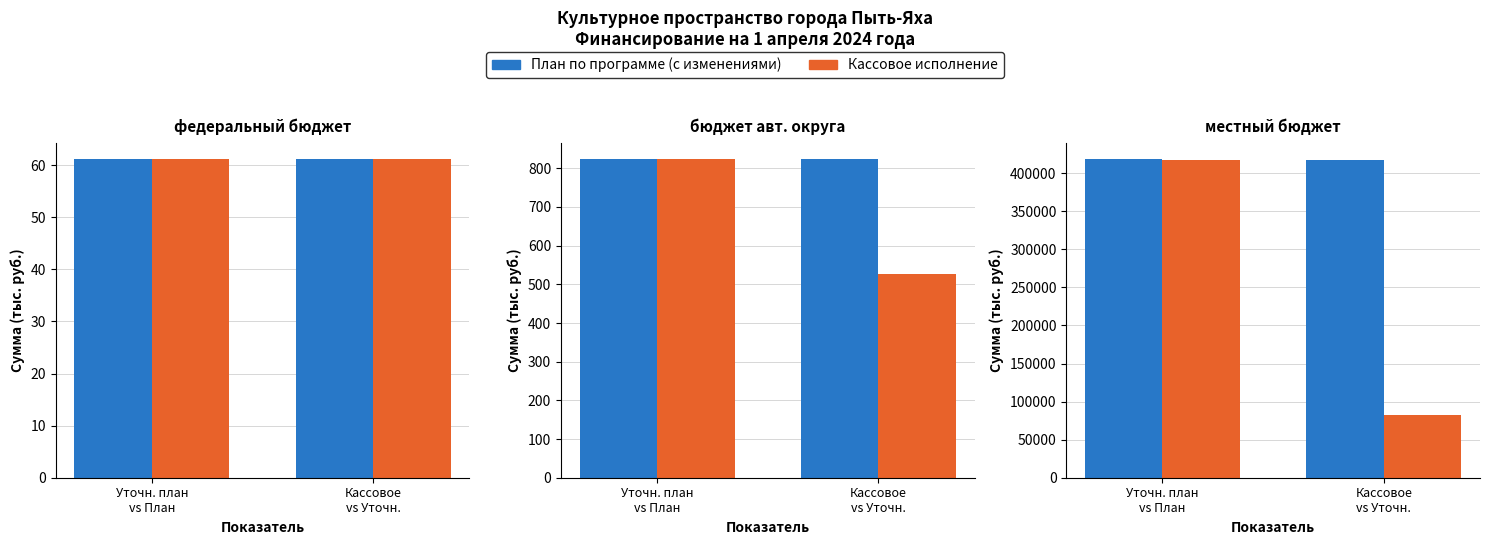

What is the maximum value for План по программе (с изменениями)?

418305.0